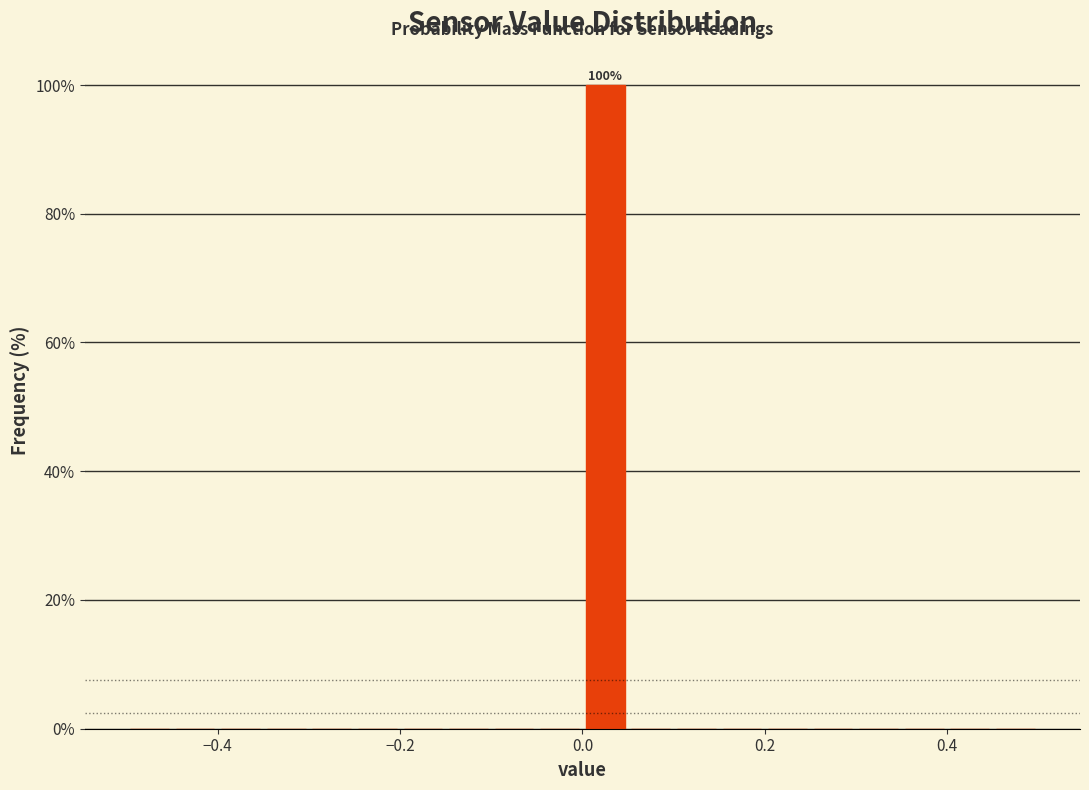

Around what value on the x-axis is the tallest bar? Give the approximate position of its centre, as read against the axis.

0.02